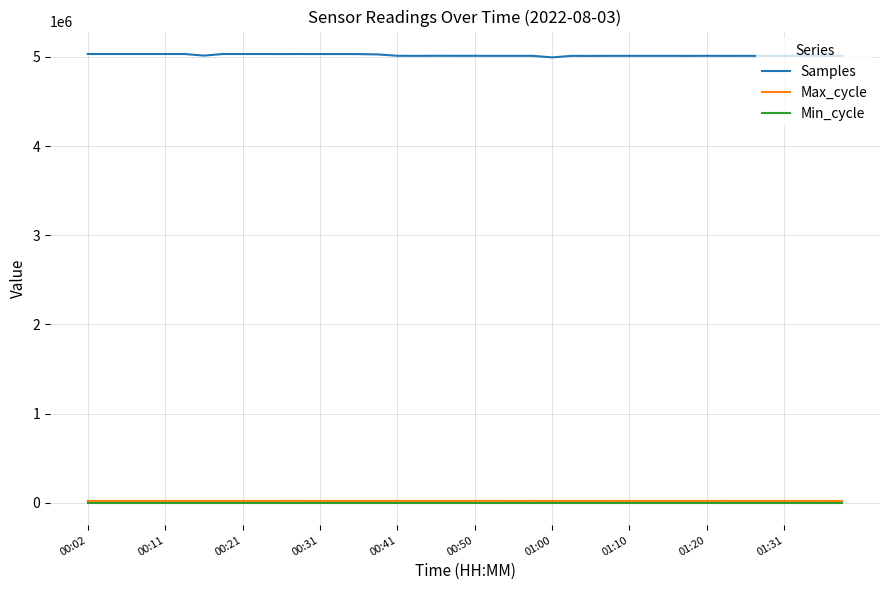

Is this an area chart (filled region under the line)?

No